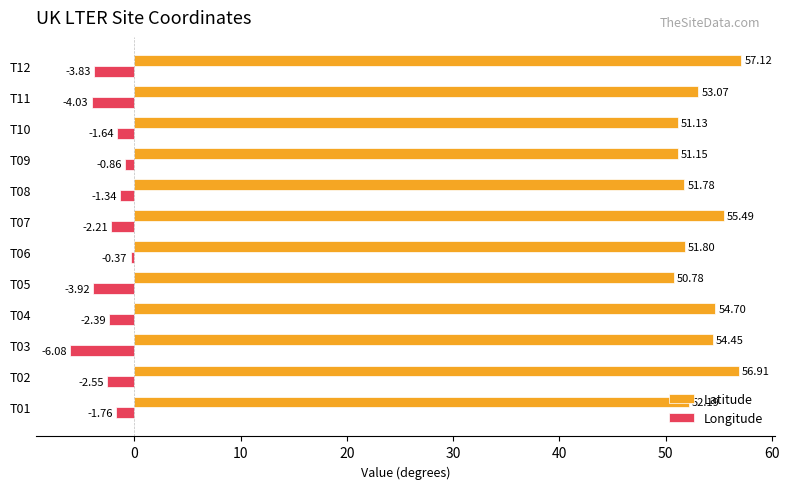

What is the difference between the Longitude values at T02 and T07?

0.3